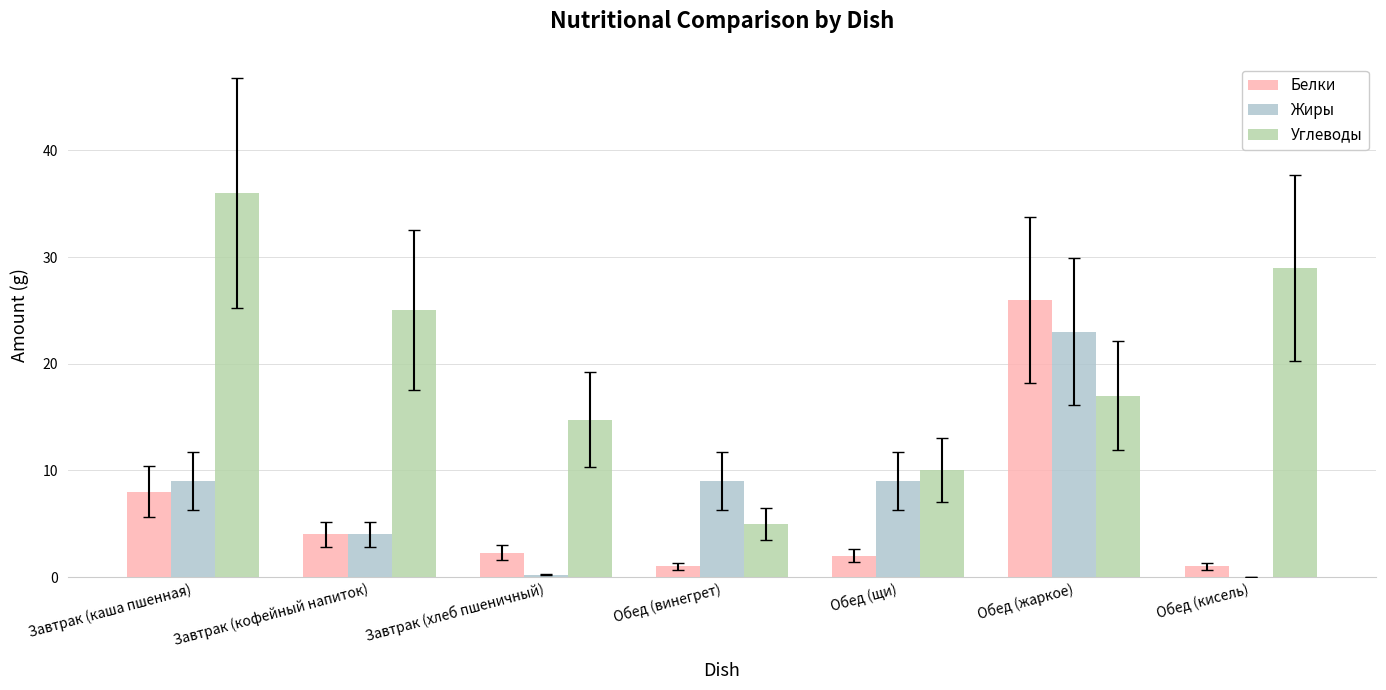

Count the number of data series in this chart.

3